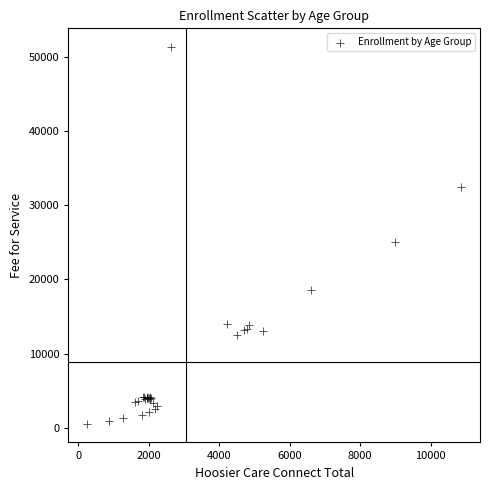

What Y value in the scatter plot is closest to 25940?

25052